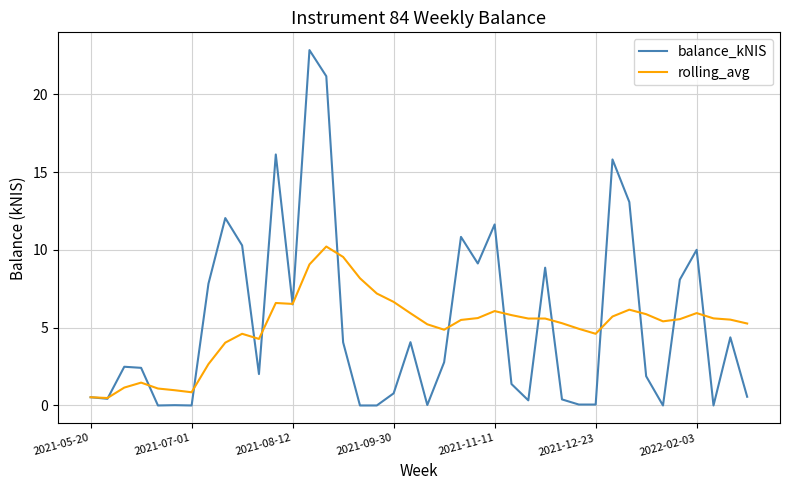

Rank the series by their maximum value, from lowest to highest.

rolling_avg, balance_kNIS